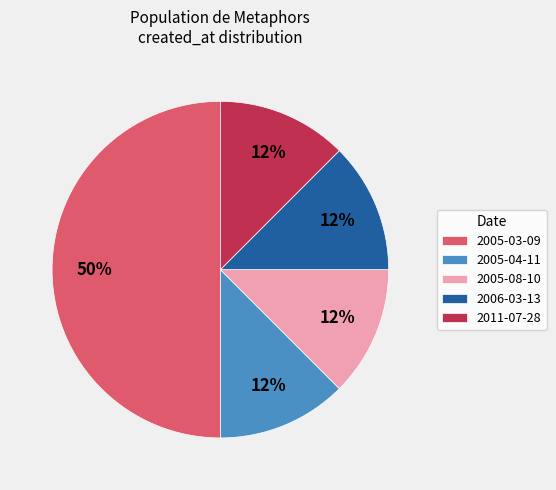

Which slice is the largest?

2005-03-09